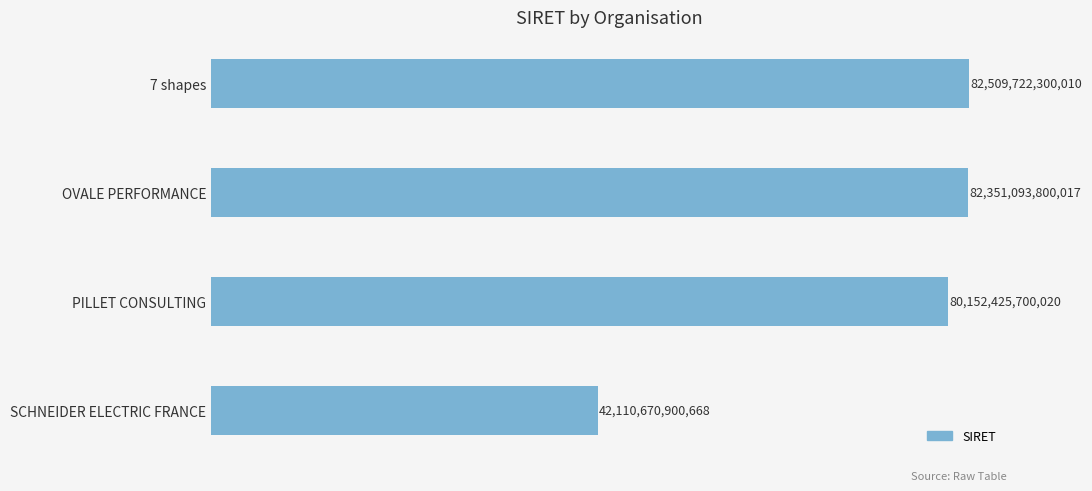

List the labels in order of value, smallest first.

SCHNEIDER ELECTRIC FRANCE, PILLET CONSULTING, OVALE PERFORMANCE, 7 shapes